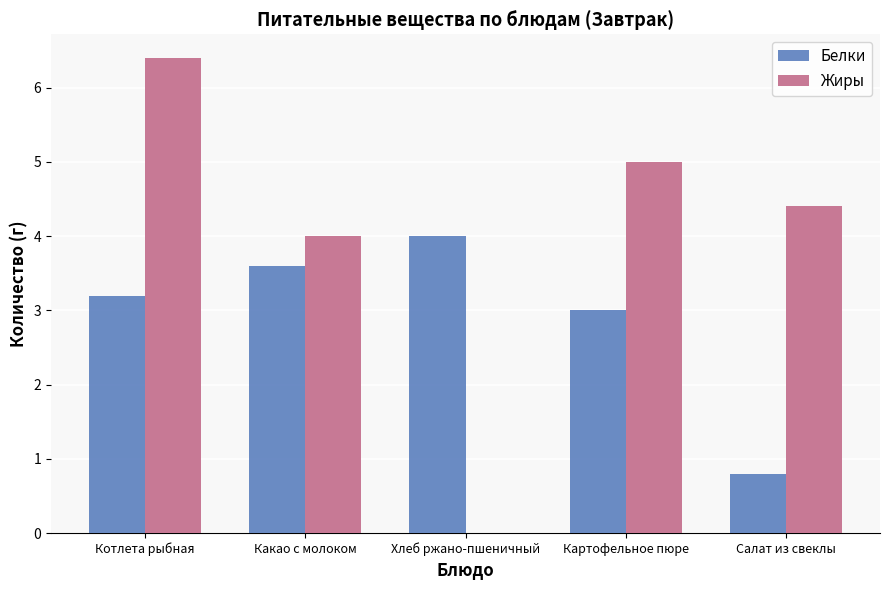

Count the number of categories in the chart.

5